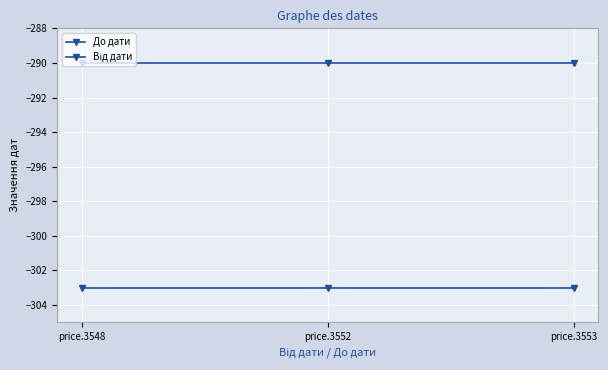

The До дати series shows -290 at price.3553. True or false?

True